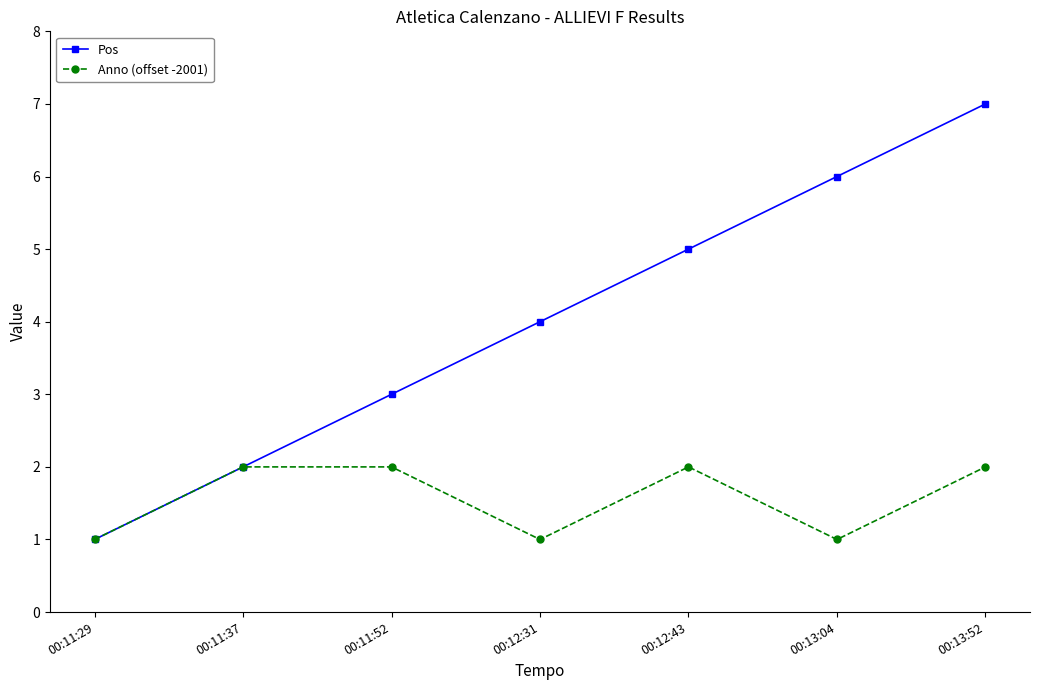

What is the label of the 4th point from the right?

00:12:31